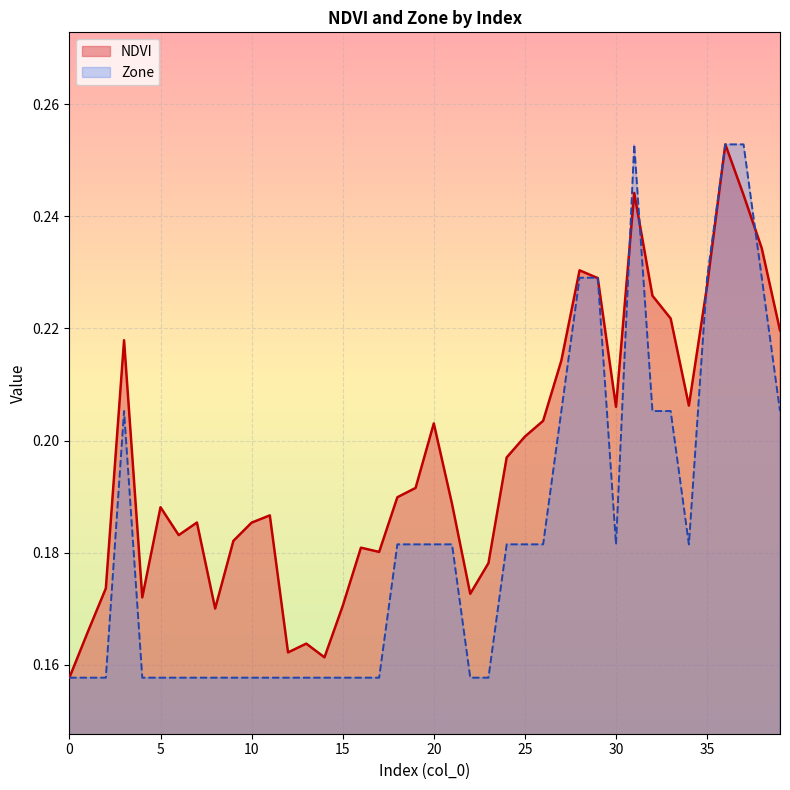

Which series has the largest total across all categories?

NDVI